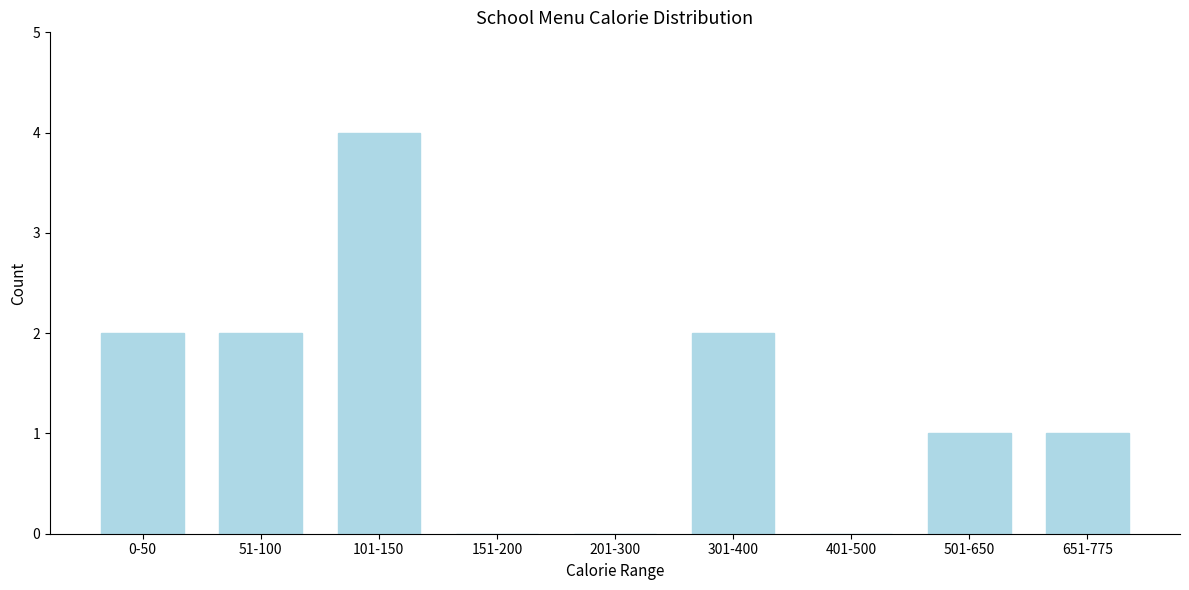

Reading left to right, list all the values displayed in this chart.

0-50=2	51-100=2	101-150=4	151-200=0	201-300=0	301-400=2	401-500=0	501-650=1	651-775=1